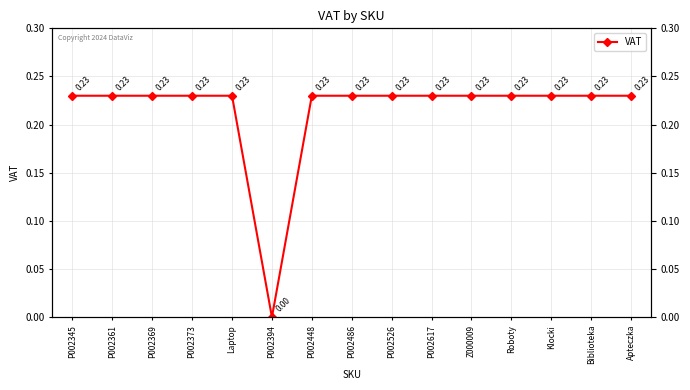

Which has a higher value, P002448 or P002617?

P002448